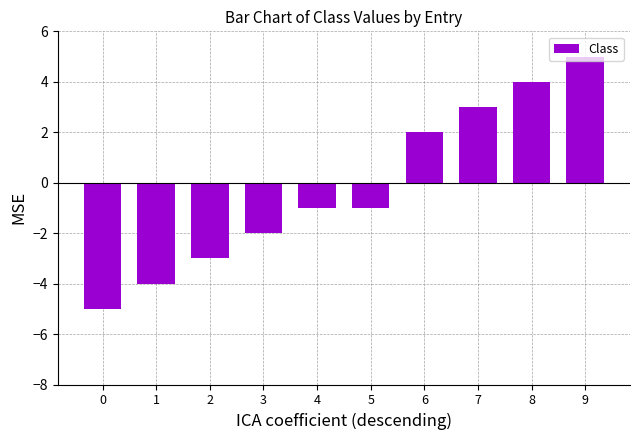

Are the bars grouped side by side (vs. stacked)?

No